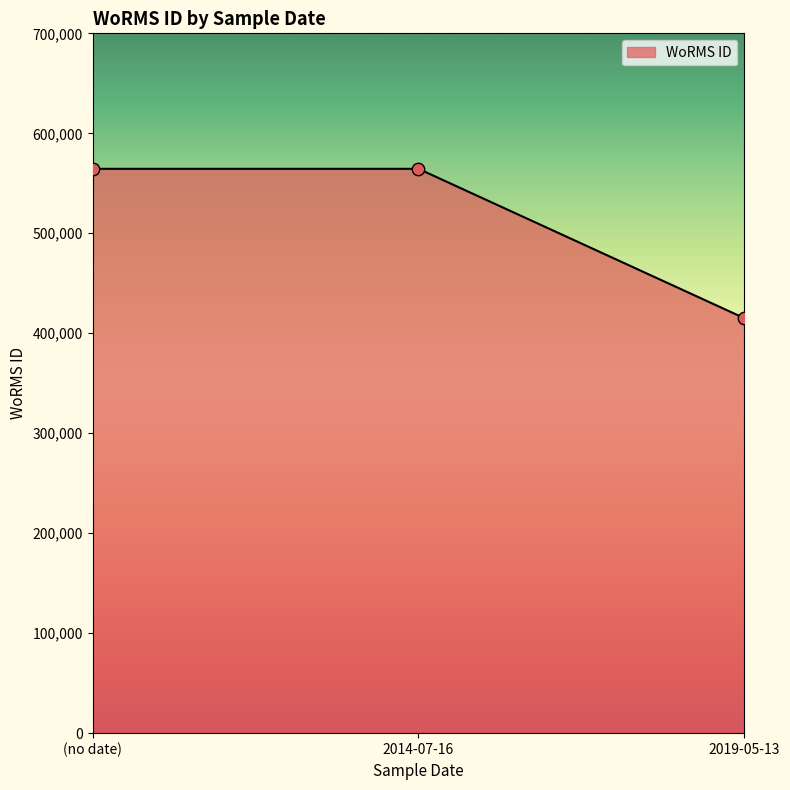

What is the change in value from (no date) to 2019-05-13?

-149388